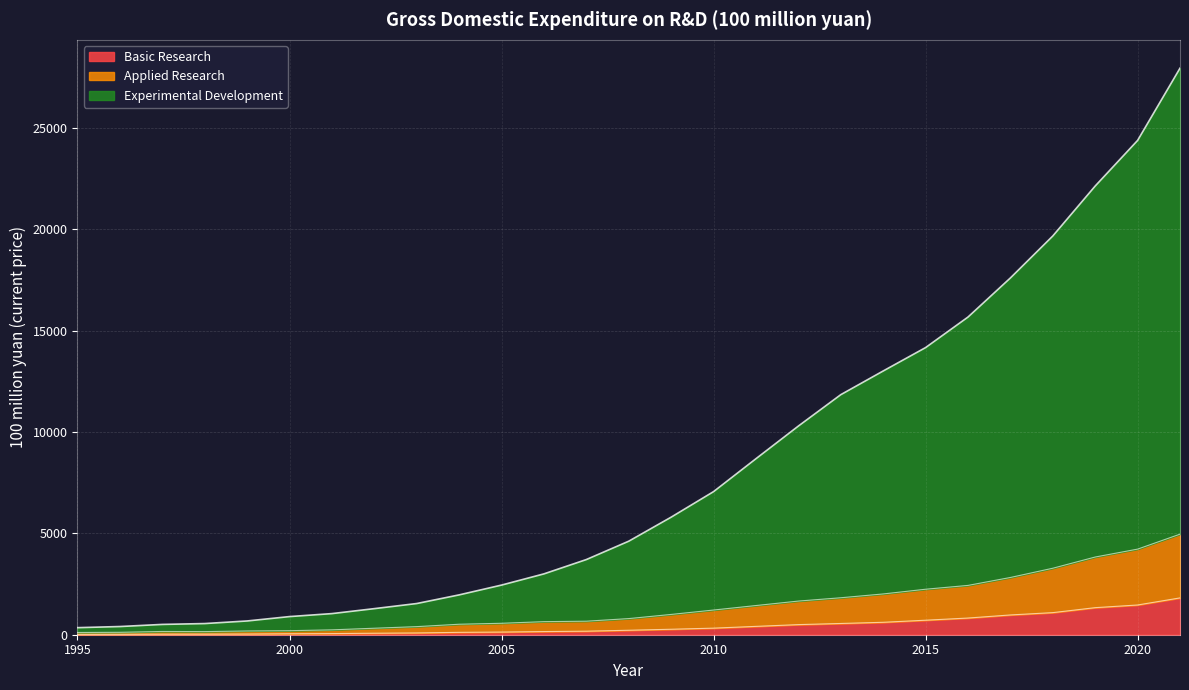

What is the sum of the Applied Research values at 2003 and 1998?

552.7